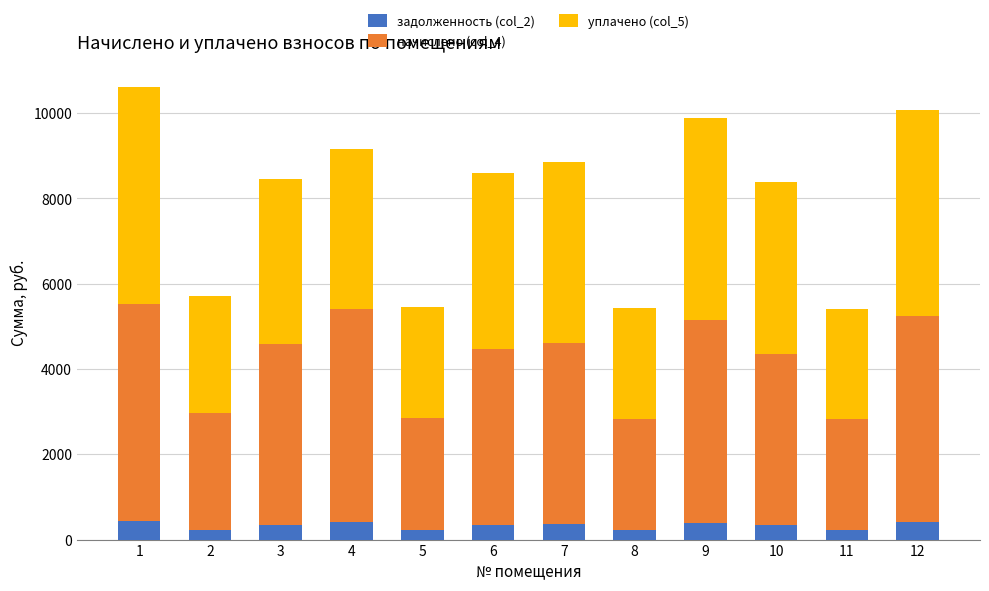

What is the highest value of the задолженность (col_2) series?

424.8